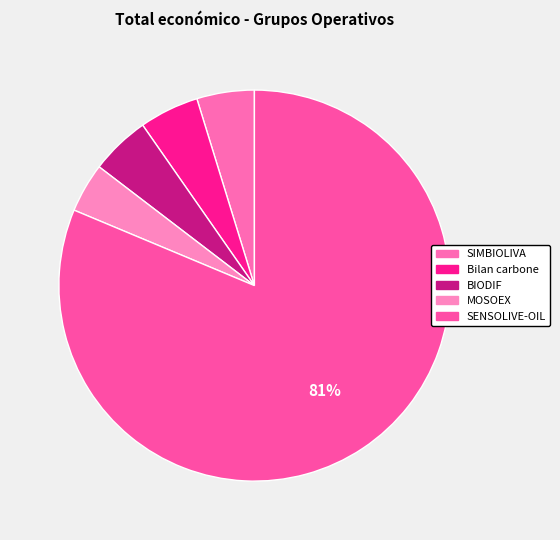

The SENSOLIVE-OIL slice represents 81% of the pie. True or false?

True